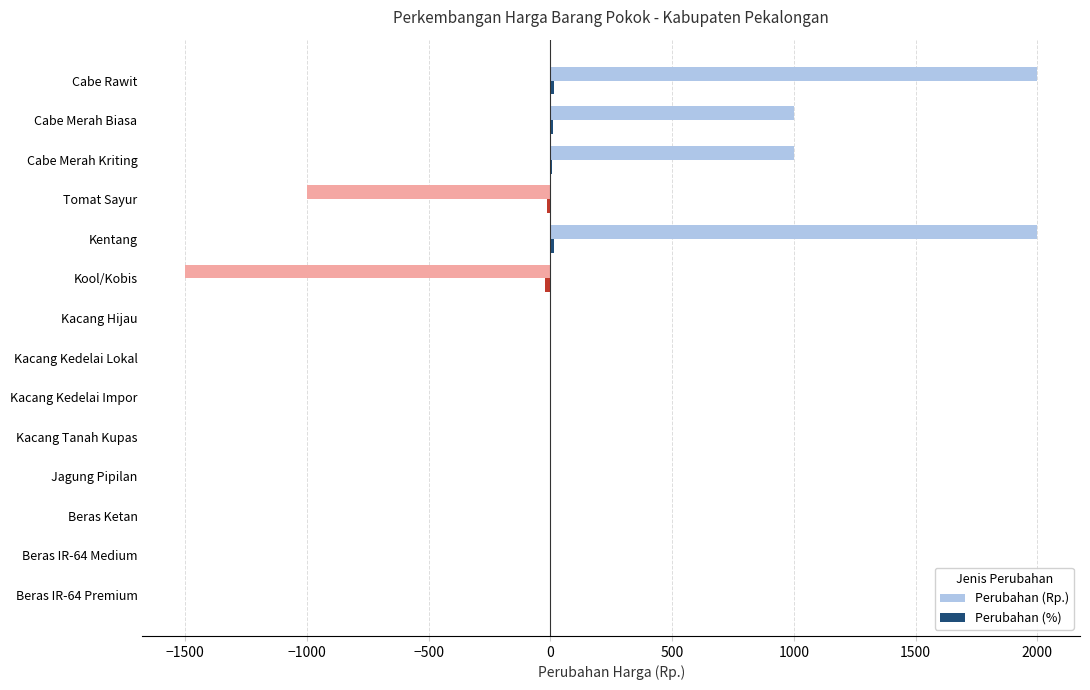

What is the maximum value shown in the chart?

2000.0